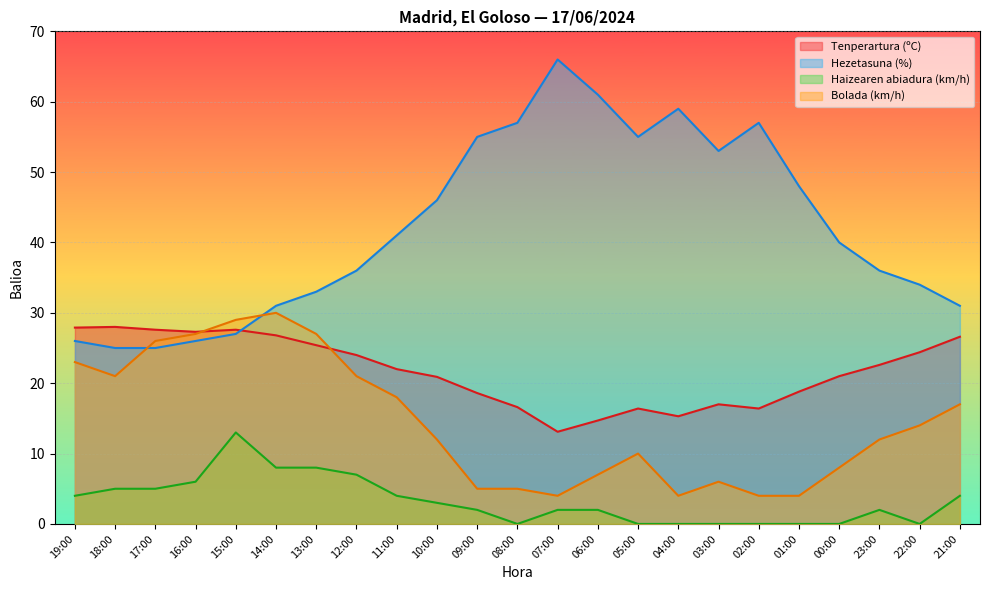

Rank the series by their average value, from highest to lowest.

Hezetasuna (%), Tenperartura (ºC), Bolada (km/h), Haizearen abiadura (km/h)